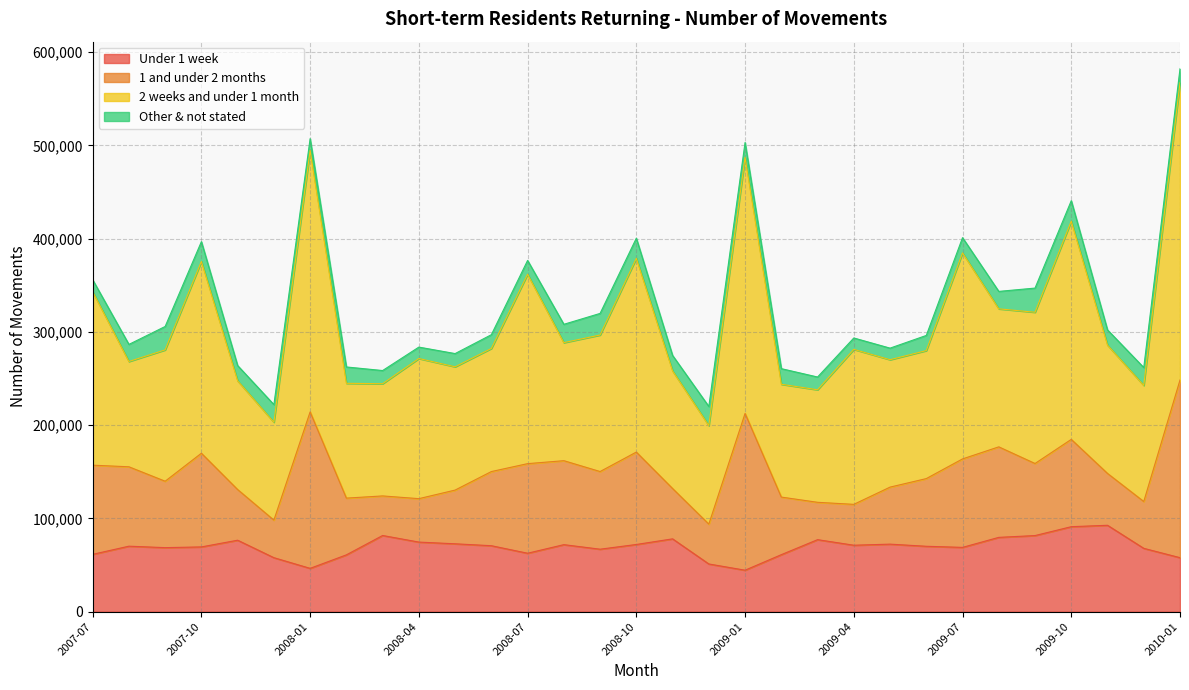

How many interior local valleys does the Under 1 week series have?

7